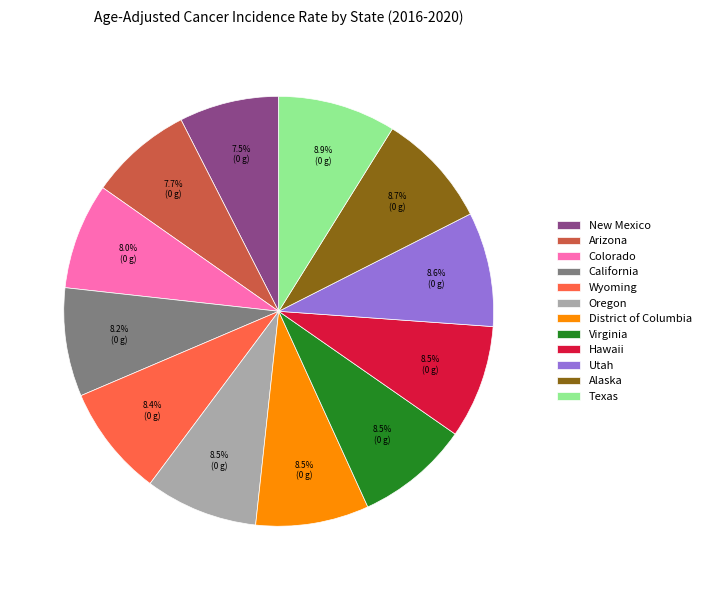

What is the total percentage of Colorado and District of Columbia?

16.5%